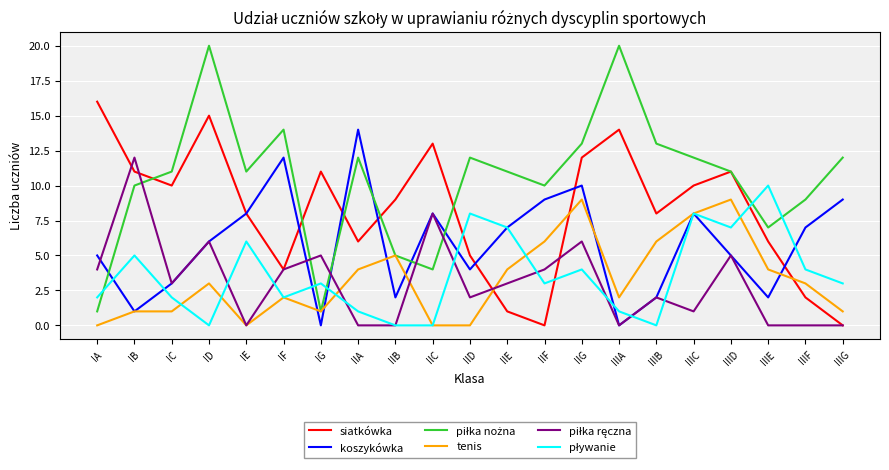

True or false: koszykówka has a value of 8 at IIIC.

True